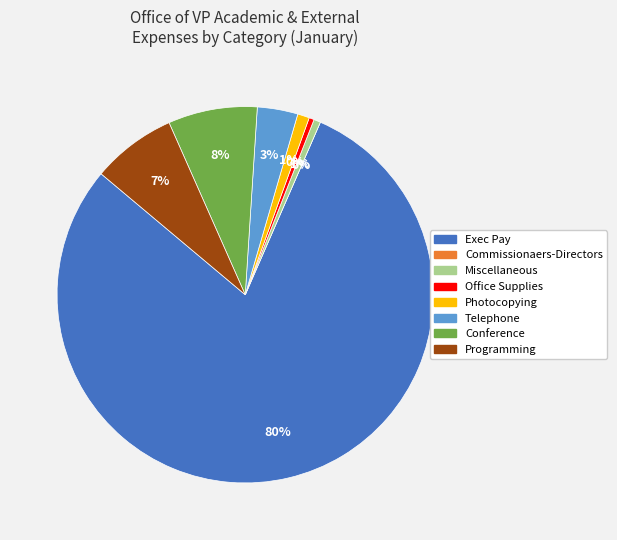

The Commissionaers-Directors slice represents 0% of the pie. True or false?

True